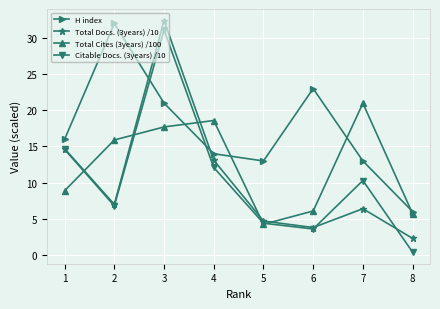

How many series are shown in this chart?

4